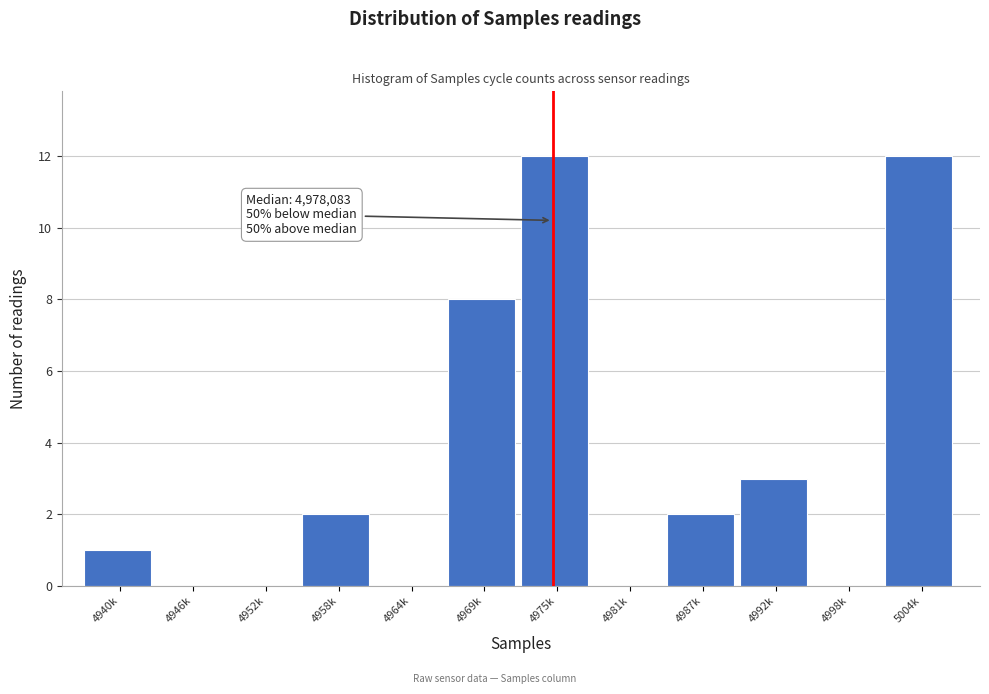

Reading left to right, list all the values displayed in this chart.

4940k=1	4946k=0	4952k=0	4958k=2	4964k=0	4969k=8	4975k=12	4981k=0	4987k=2	4992k=3	4998k=0	5004k=12